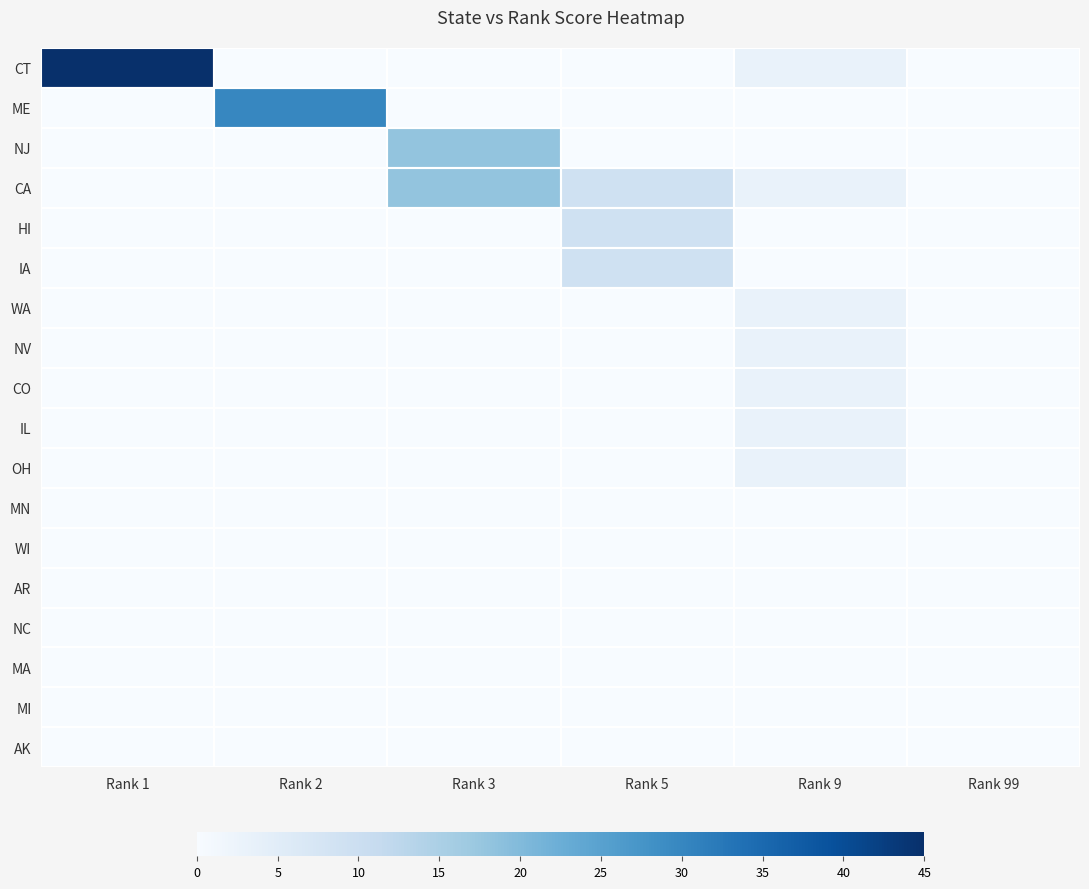

List the series in order of their peak value, highest first.

CT, ME, NJ, CA, HI, IA, WA, NV, CO, IL, OH, MN, WI, AR, NC, MA, MI, AK